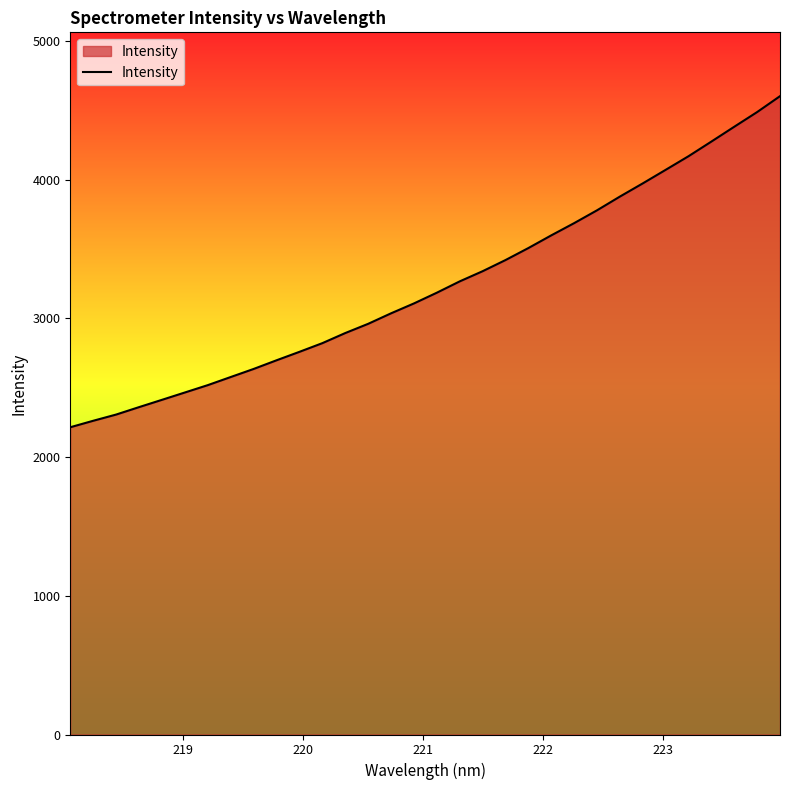

What is the minimum value shown in the chart?

2215.5